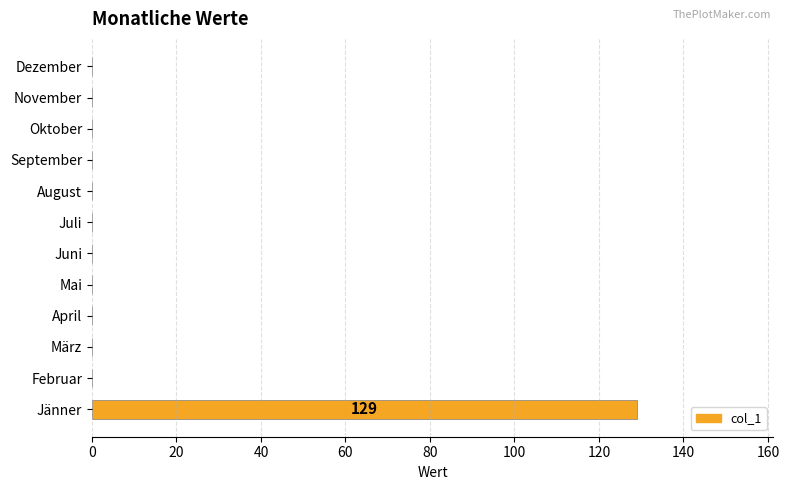

Reading bottom to top, list all the values displayed in this chart.

Jänner=129	Februar=0	März=0	April=0	Mai=0	Juni=0	Juli=0	August=0	September=0	Oktober=0	November=0	Dezember=0